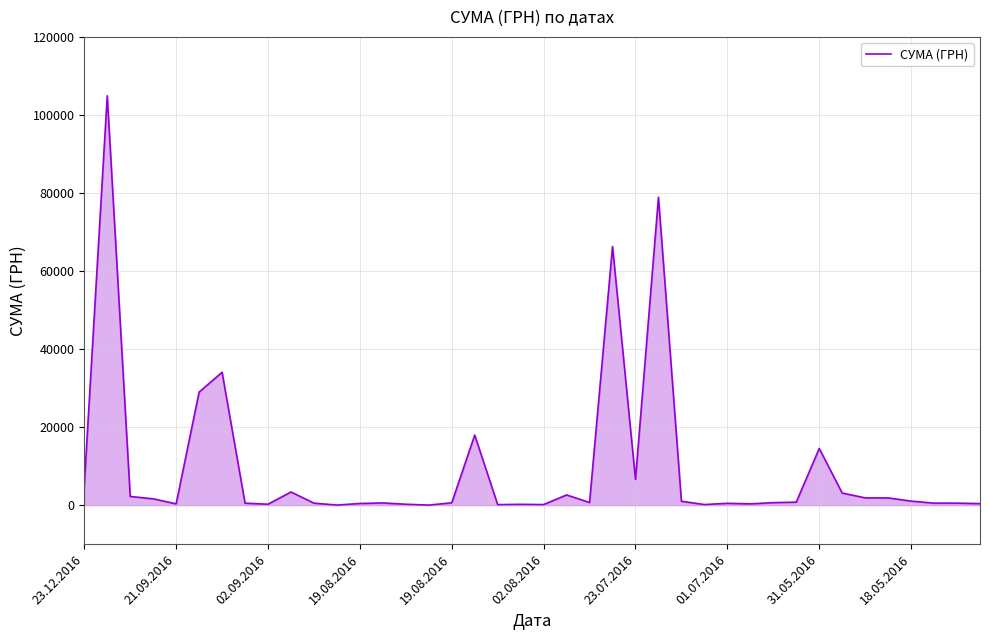

What is the maximum value shown in the chart?

104899.0